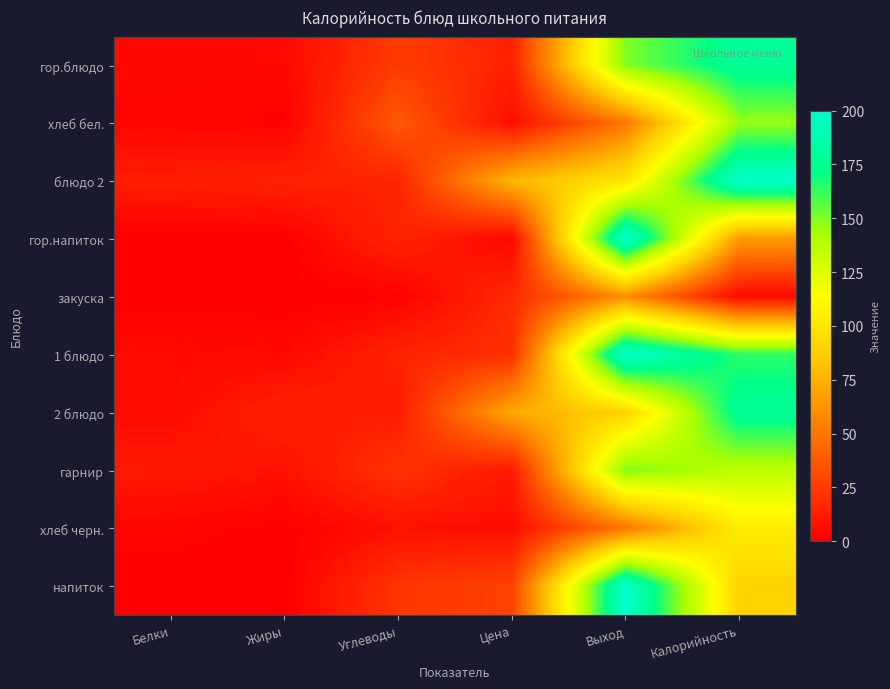

What is the spread (max minus min) of values at Углеводы?

37.0